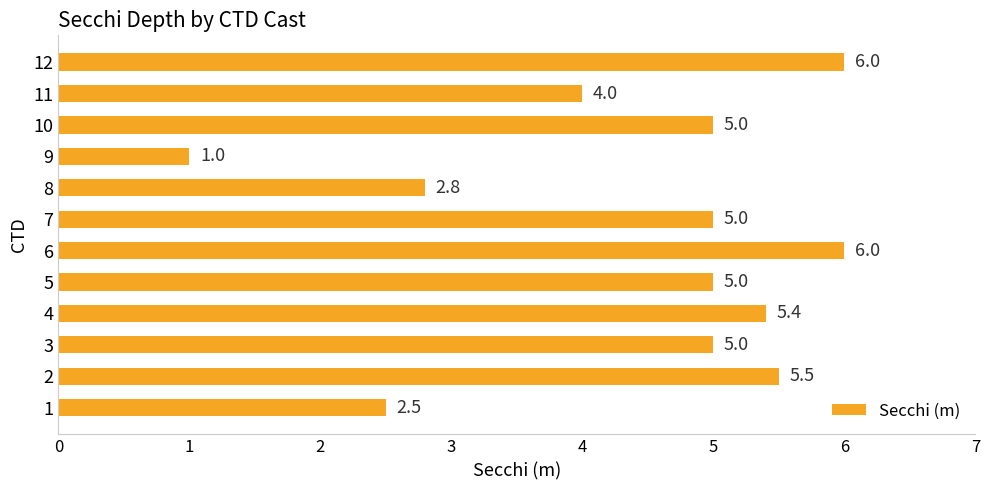

How many data points are less than 5?

4